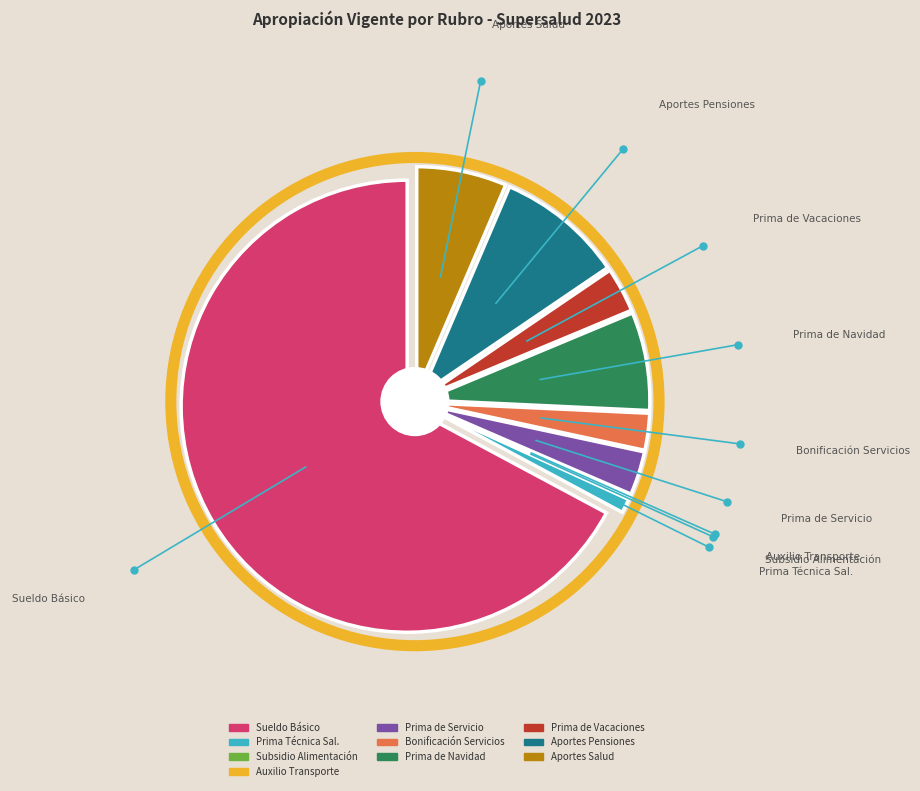

What is the change in value from AUXILIO DE TRANSPORTE to PRIMA DE VACACIONES?

+3588135126